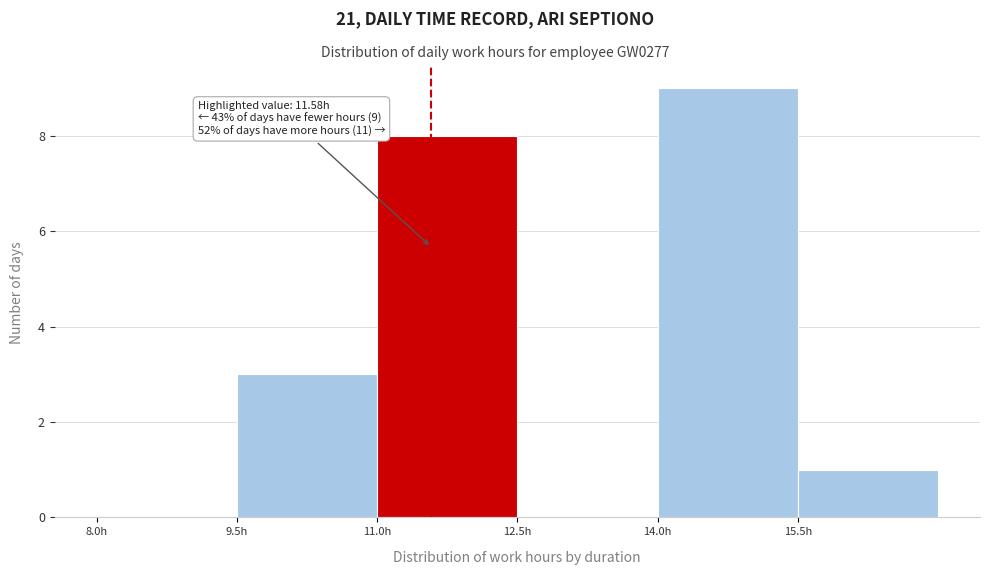

Over which range of the x-axis is the bar tallest?

14.0 to 15.5